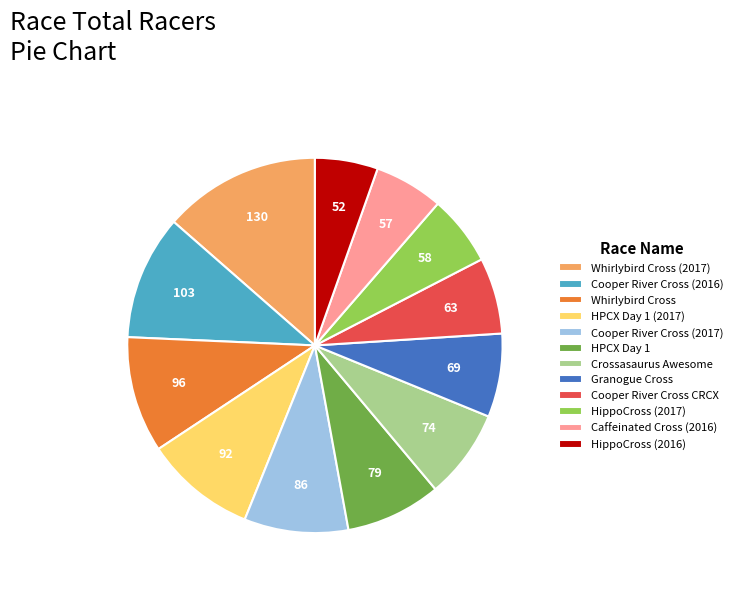

Is the sum of Whirlybird Cross (2017) and Whirlybird Cross greater than half?

No